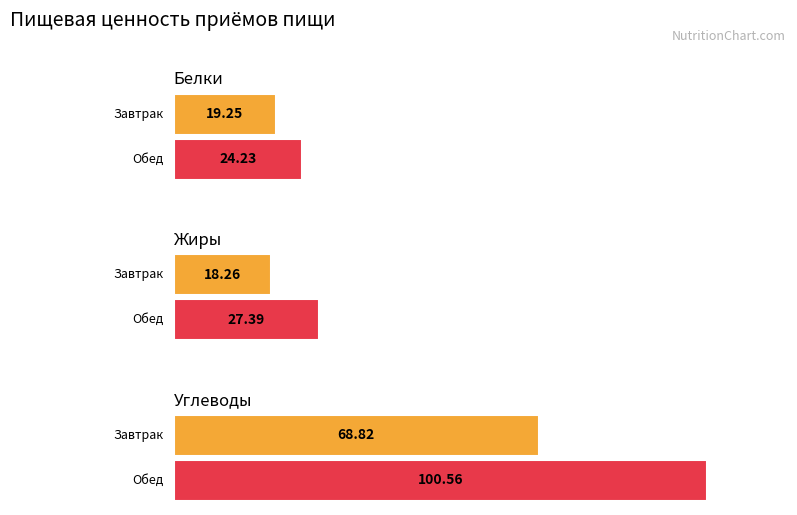

How many data points in Углеводы are above 100?

1